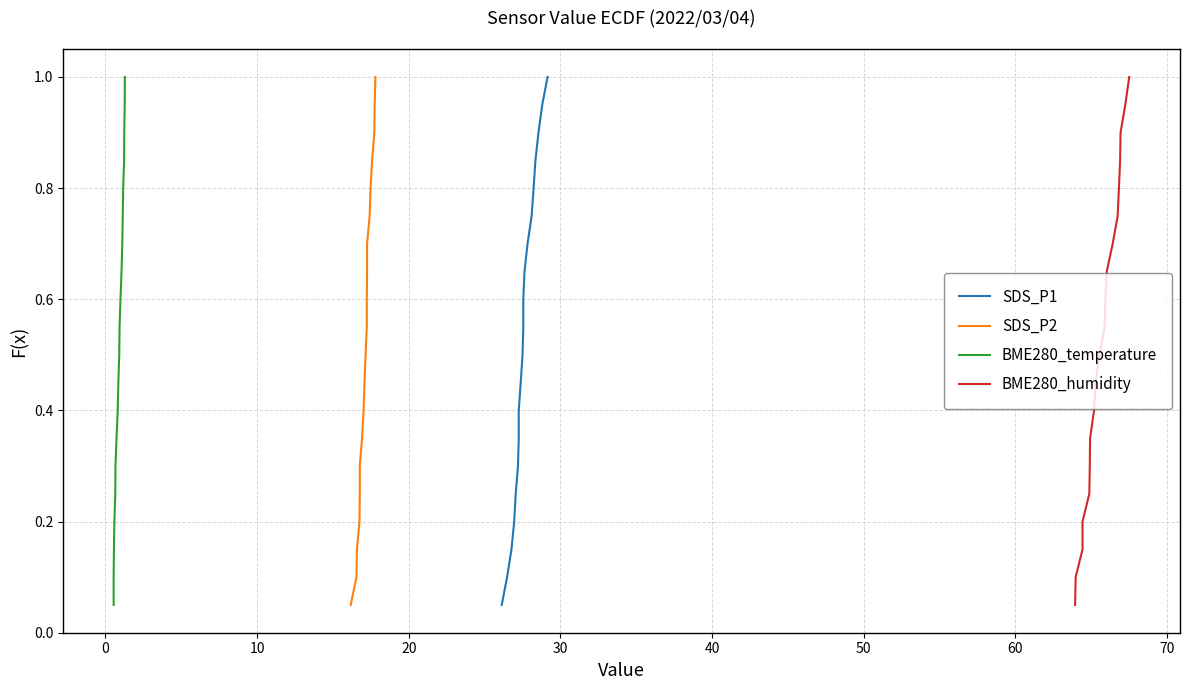

What is the difference between the maximum and second lowest values in the BME280_temperature series?

0.9